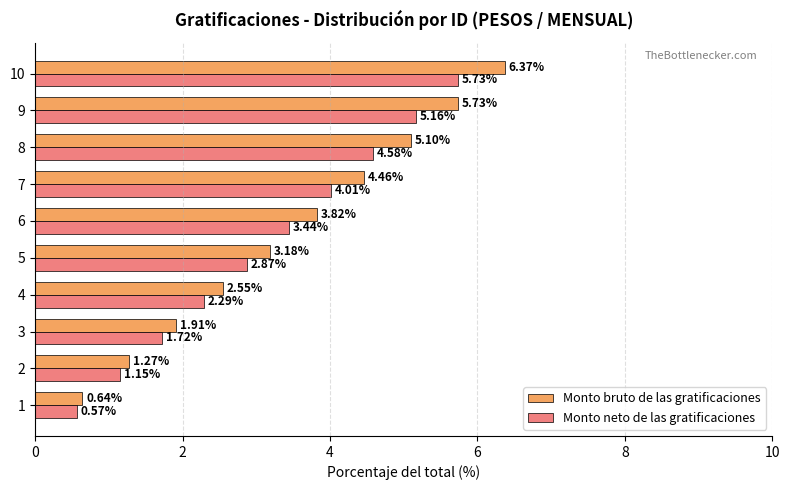

What is the total value across all series at 6?

7.3